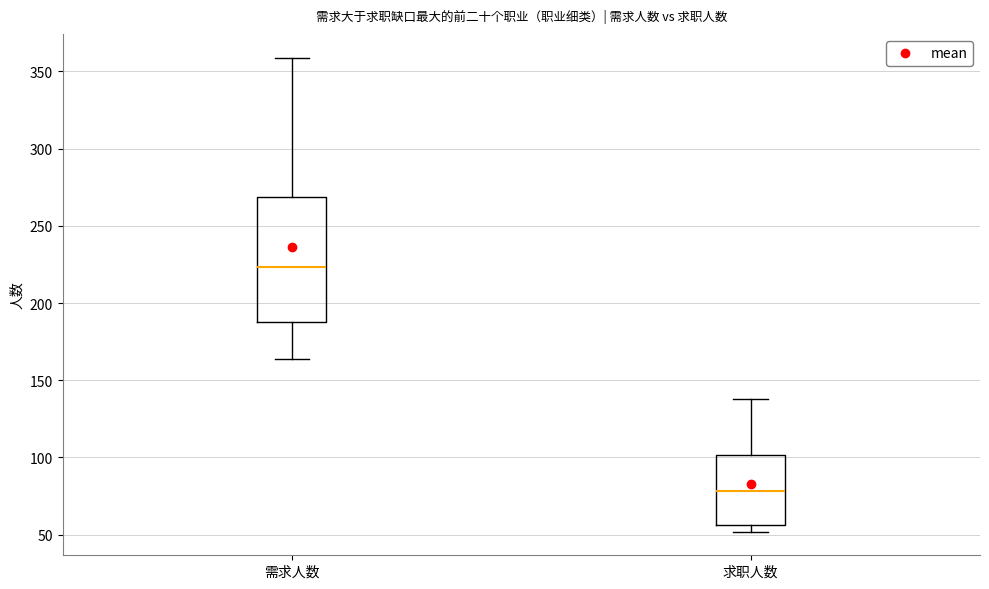

Which box has the highest median line?

需求人数